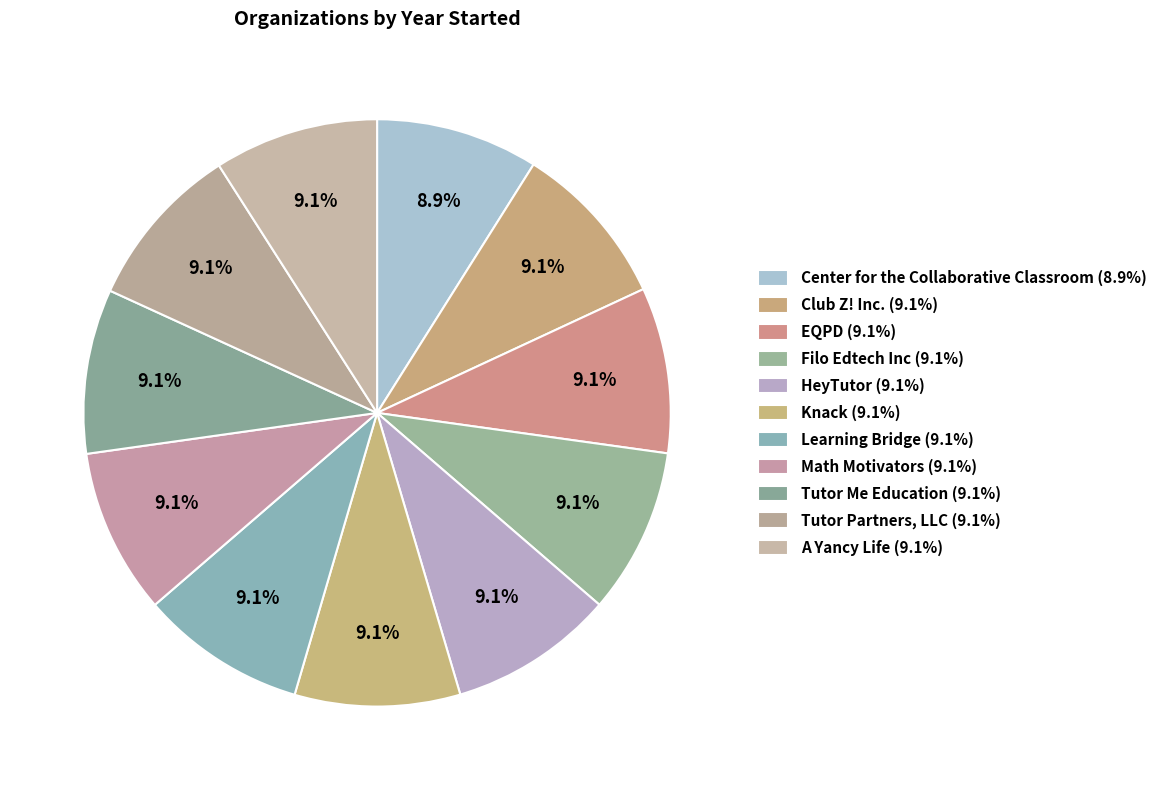

How many segments does this pie chart have?

11